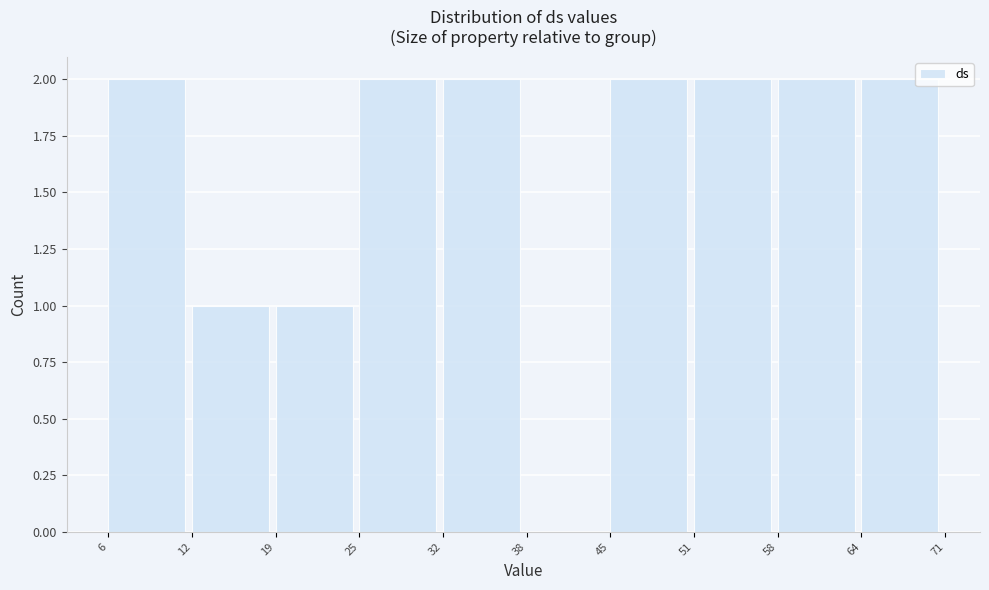

What is the height of the bar covering 19 to 25 on the x-axis? The values are not printed on the chart, so give them approximately, as read against the axis.

1